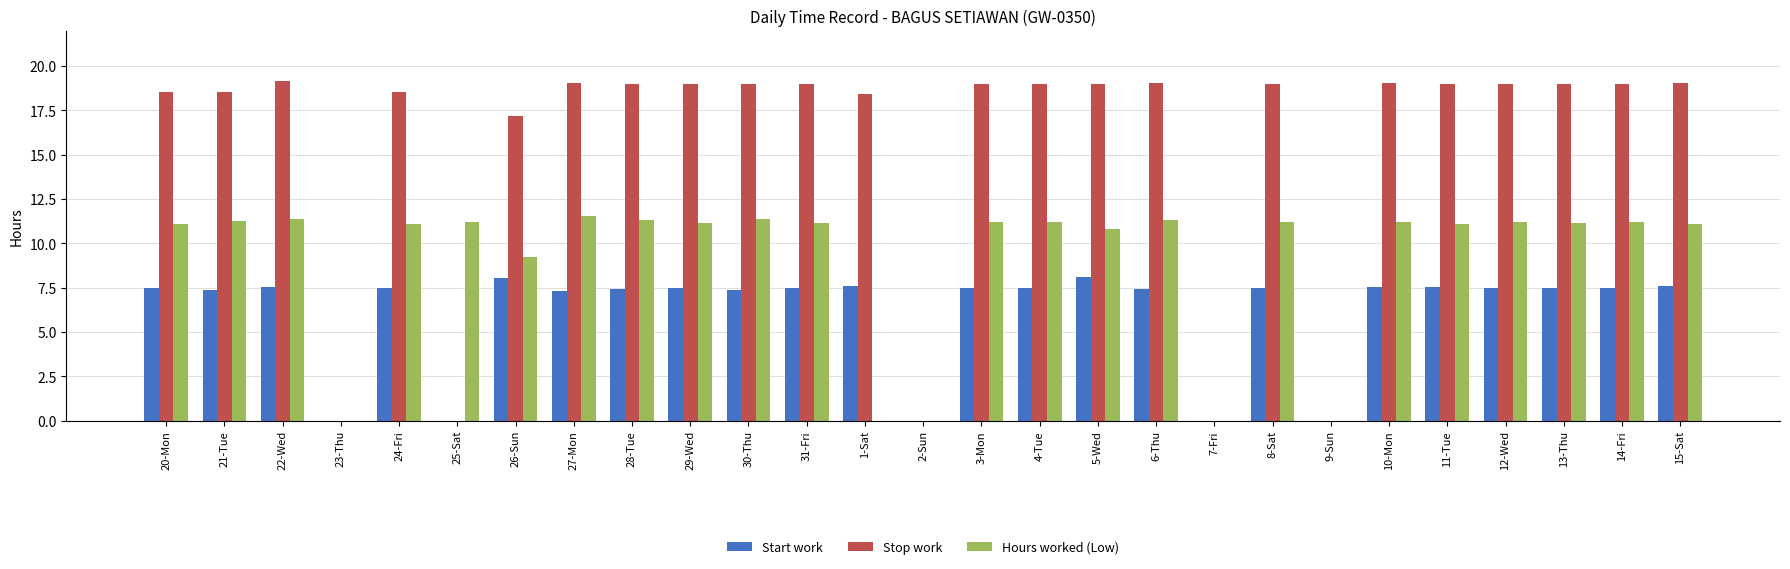

What is the greatest value displayed?

19.2